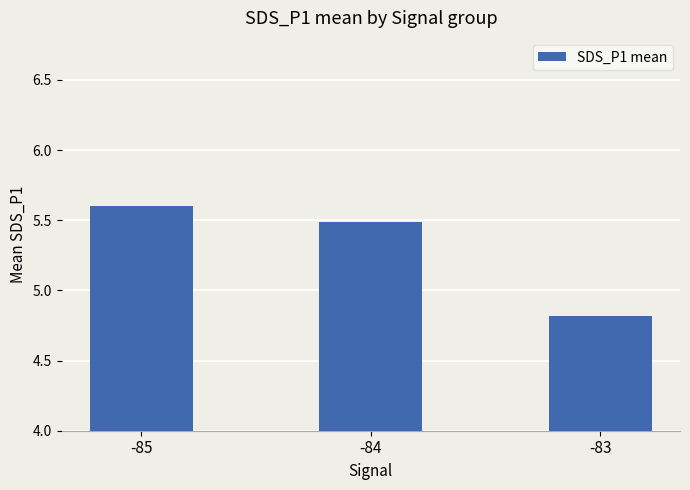

Which has a higher value, -84 or -85?

-85